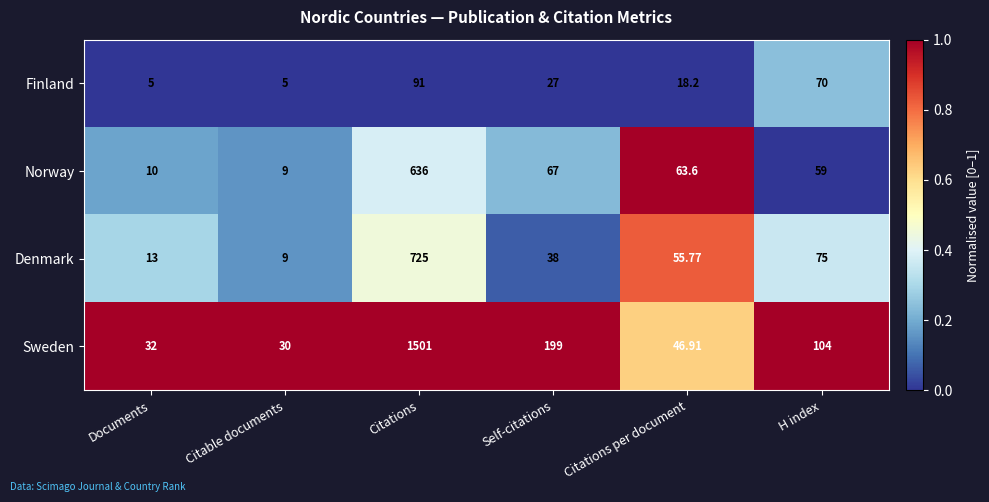

Where is Norway nearest to the value 322?

Self-citations